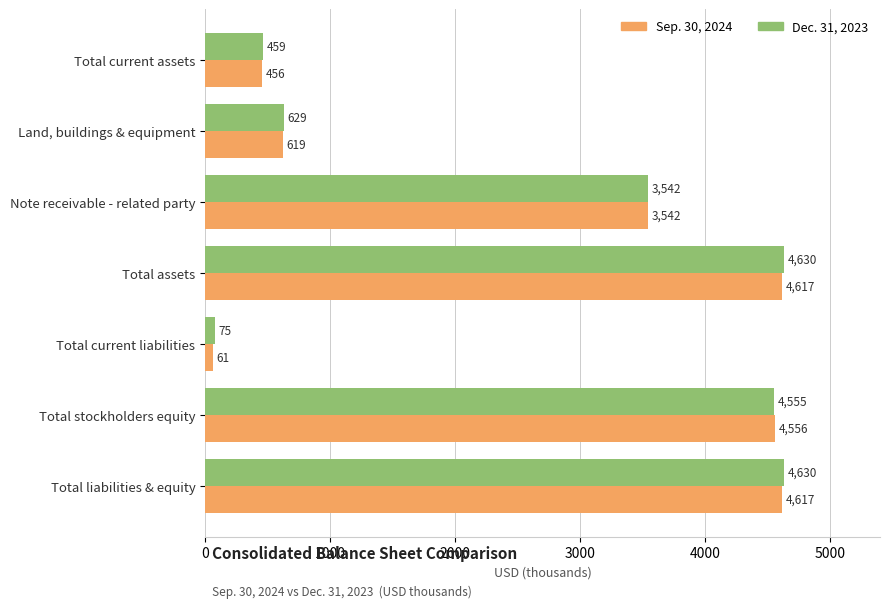

What is the approximate value of Dec. 31, 2023 at Total current assets, to the nearest 50?

450